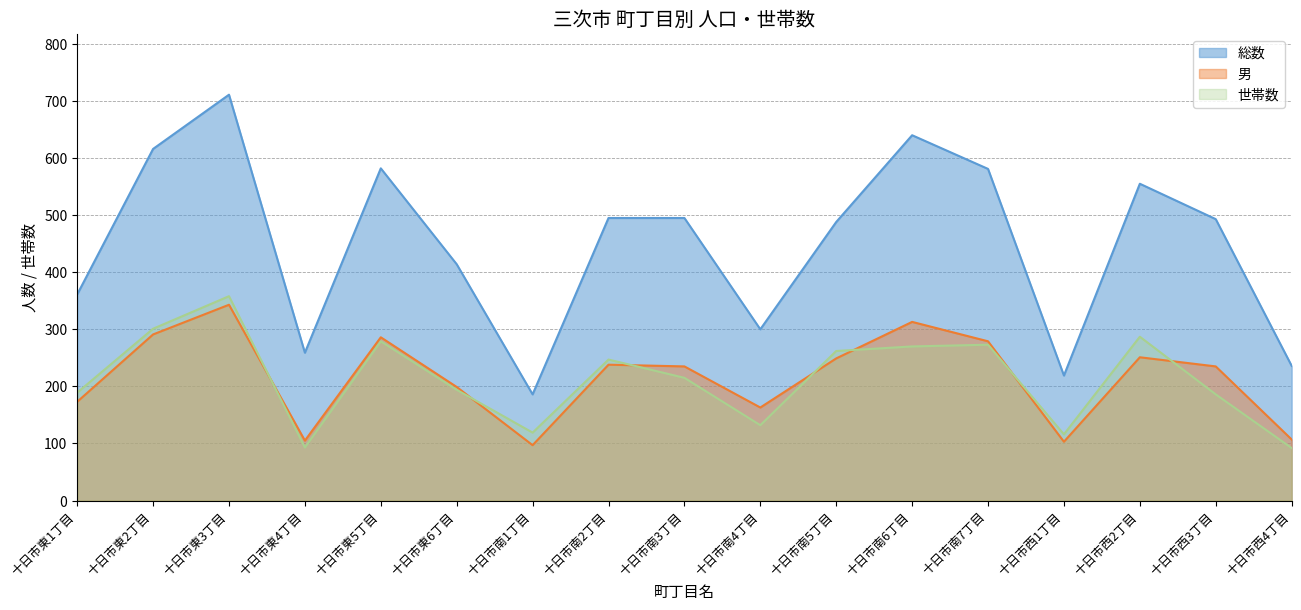

What position from the right is 十日市東6丁目?

12